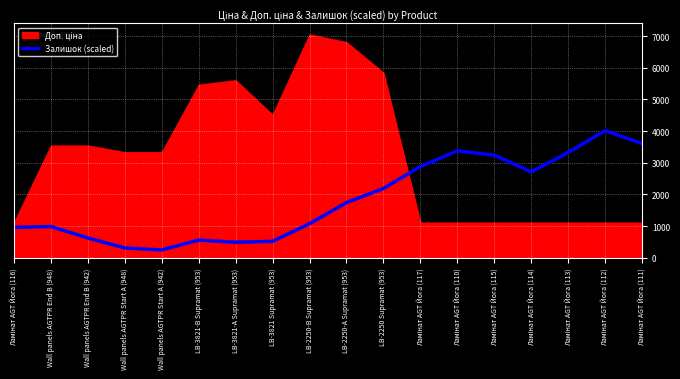

True or false: the data shows 4018.1 at Ламінат AGT Йога (112).

True